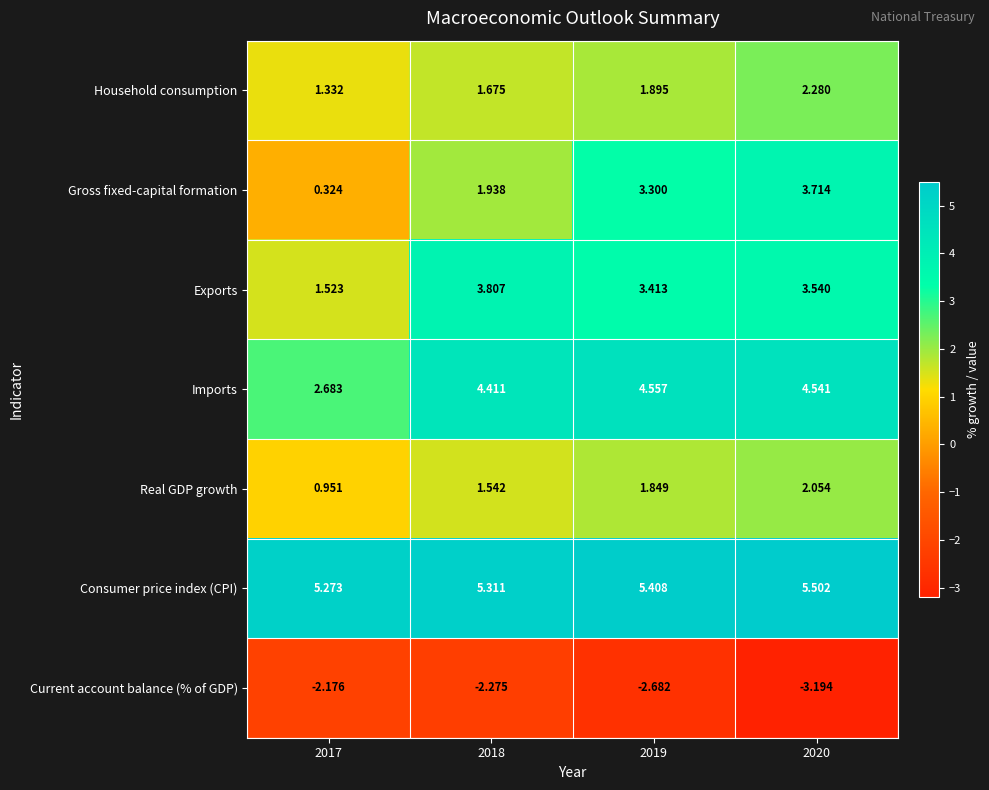

List the series in order of their peak value, highest first.

Consumer price index (CPI), Imports, Exports, Gross fixed-capital formation, Household consumption, Real GDP growth, Current account balance (% of GDP)